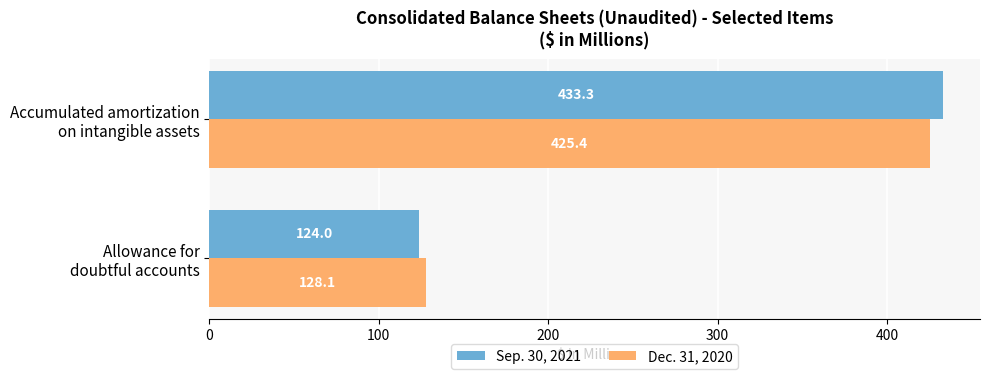

What is the sum of all Sep. 30, 2021 values?

557.3